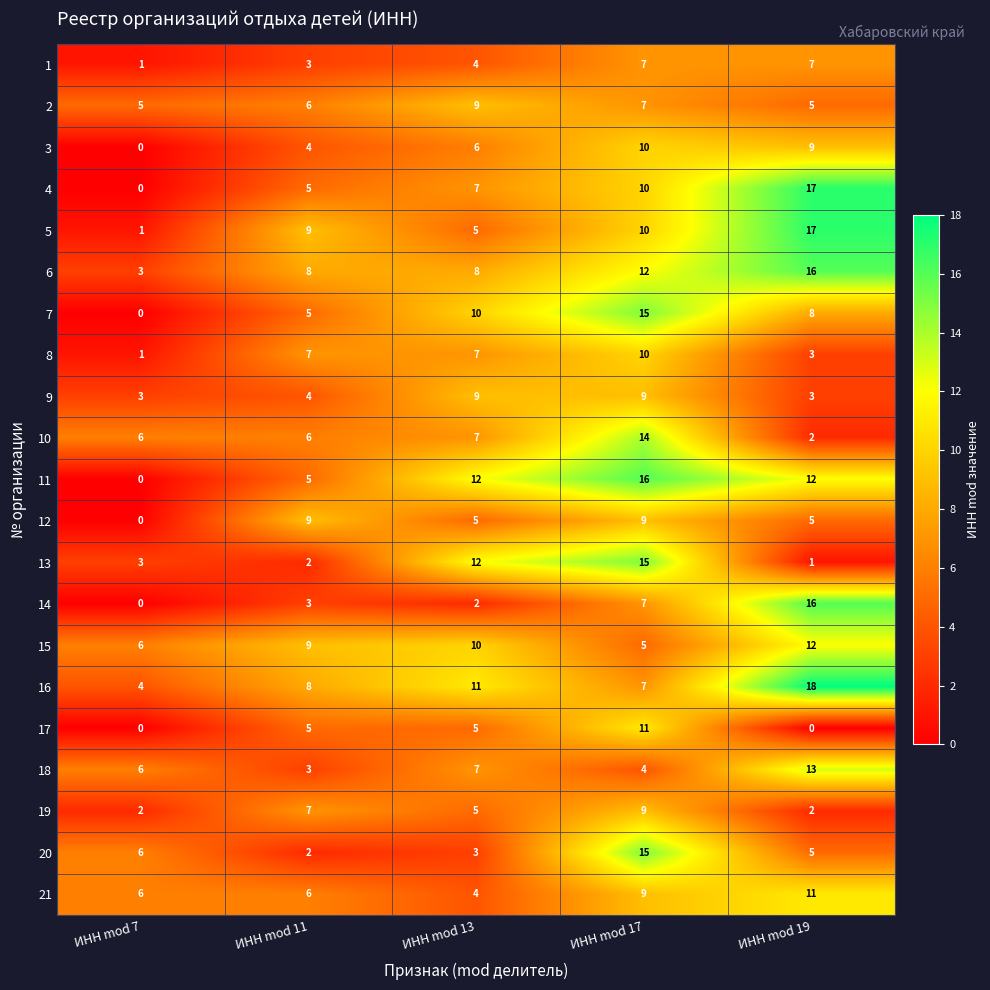

The value of 13 at ИНН mod 17 is 15. True or false?

True